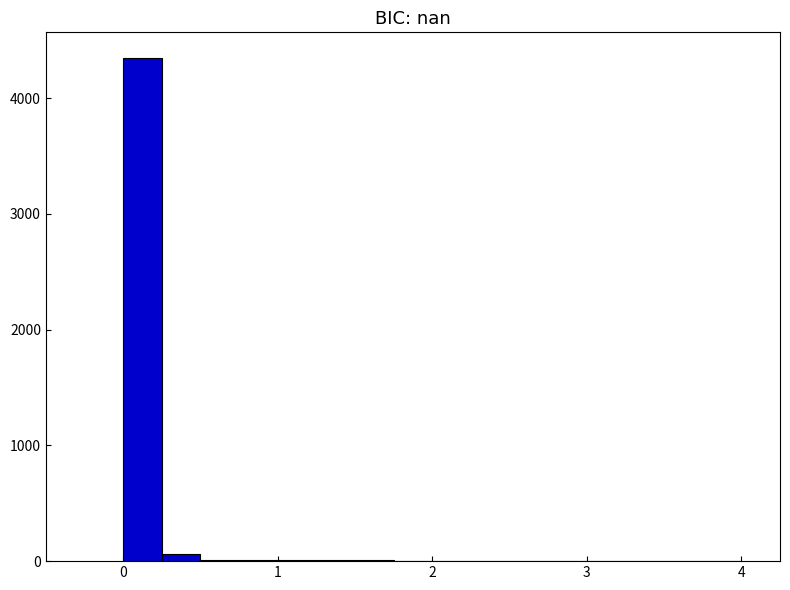

Around what value on the x-axis is the tallest bar? Give the approximate position of its centre, as read against the axis.

0.1